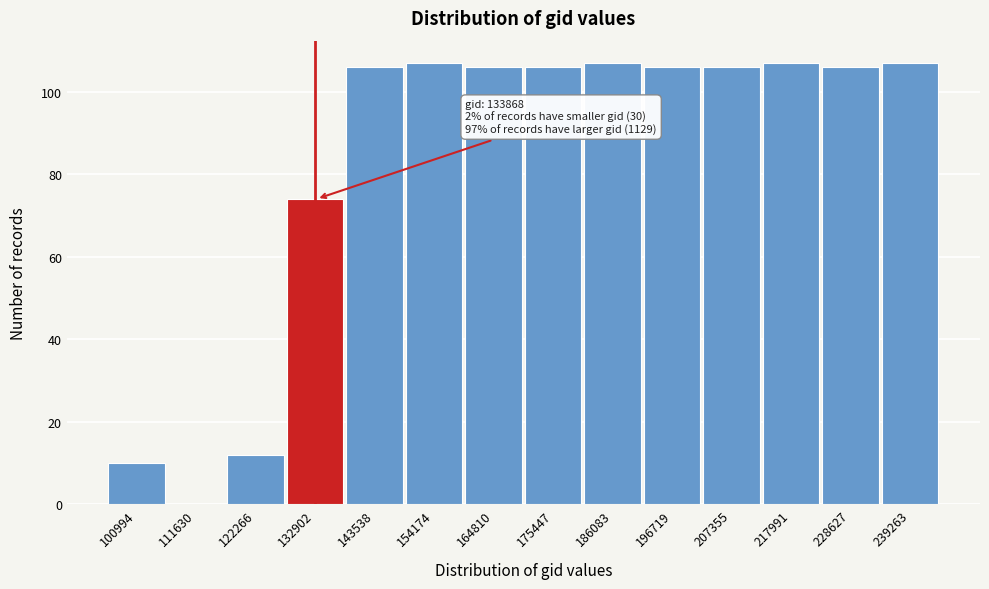

True or false: the data shows 145 at 239263.

False